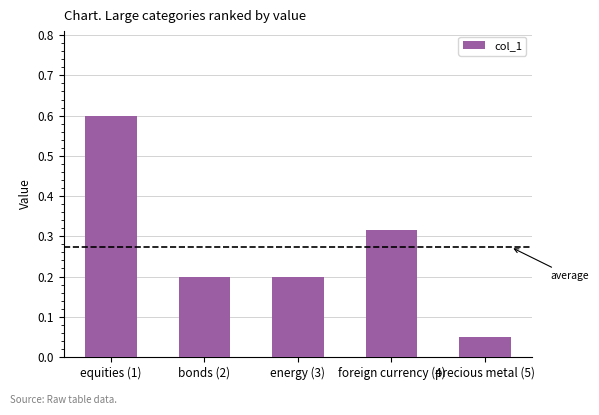

At which category does the chart reach its peak across all series?

equities (1)